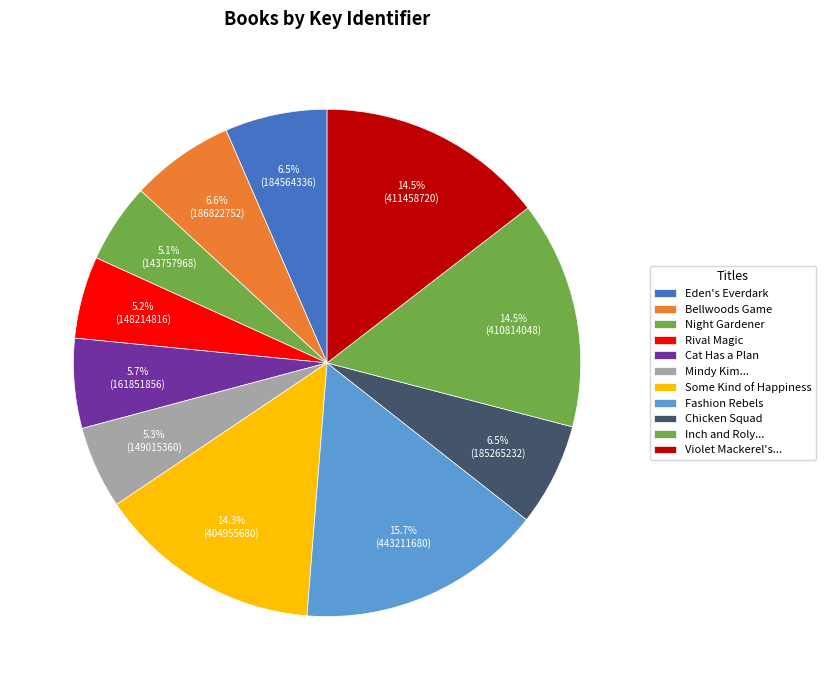

How many segments does this pie chart have?

11